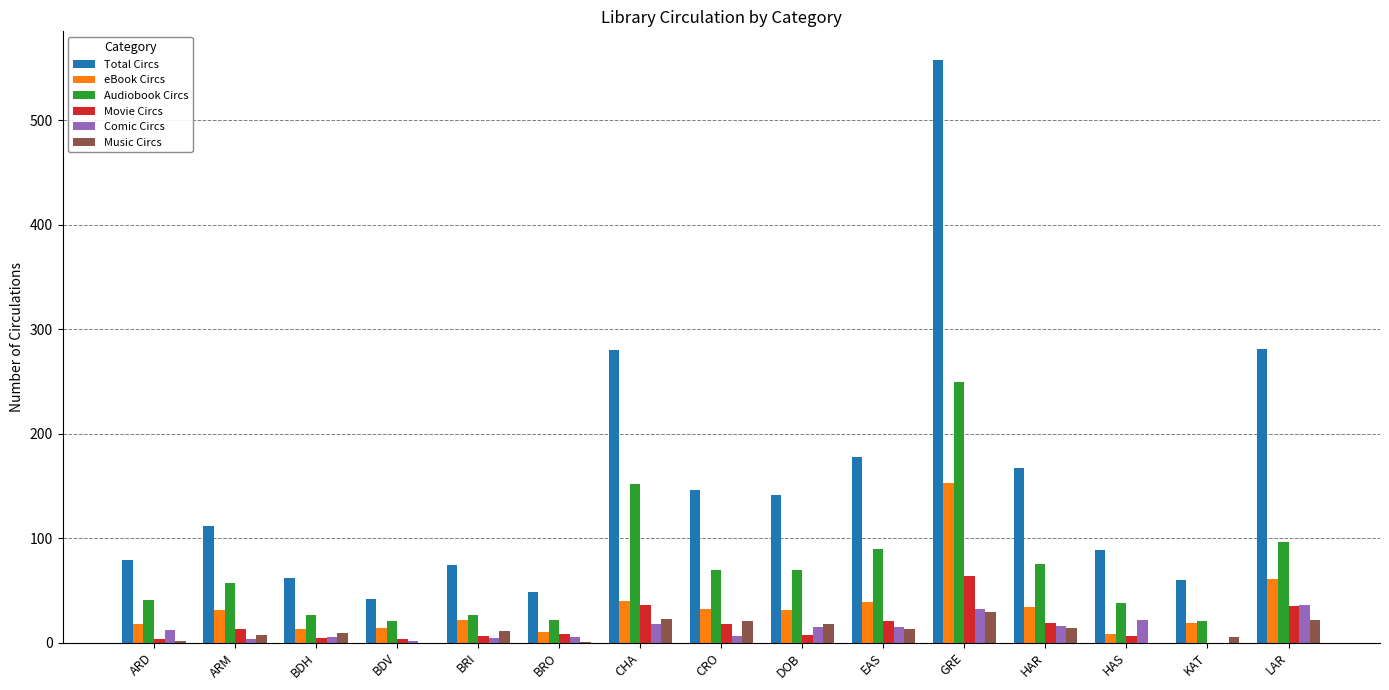

The Comic Circs series shows 32 at GRE. True or false?

True